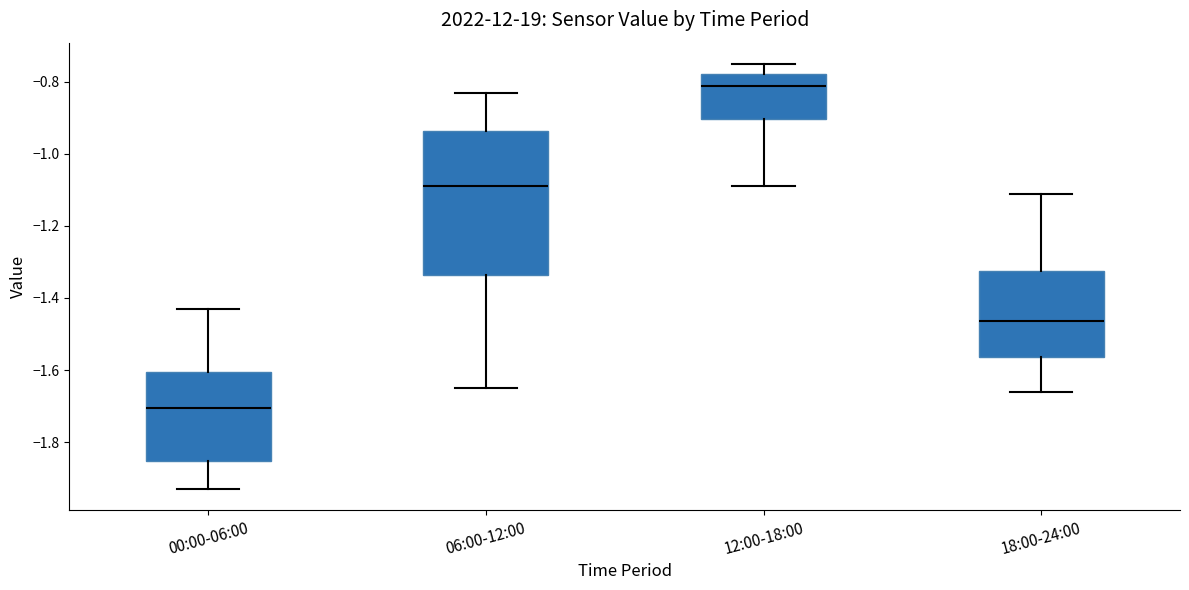

Which box's median line is the lowest?

00:00-06:00